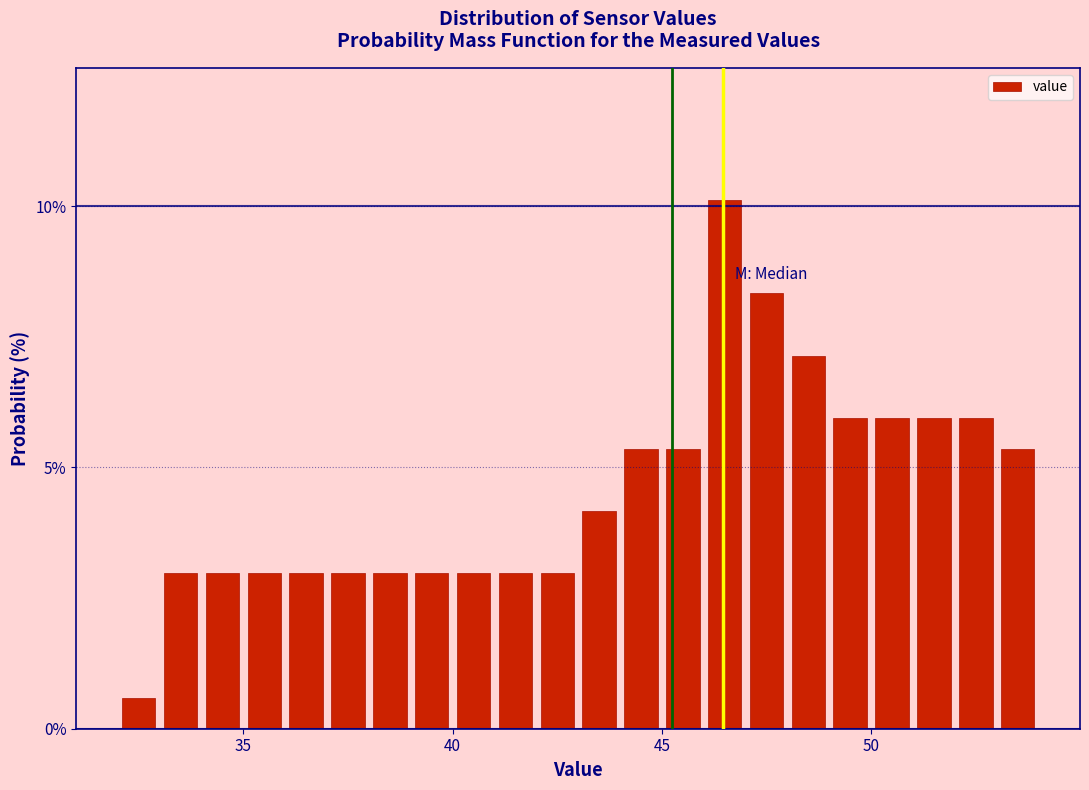

Read against the x-axis, roughly where is the centre of the tallest bar?

46.5